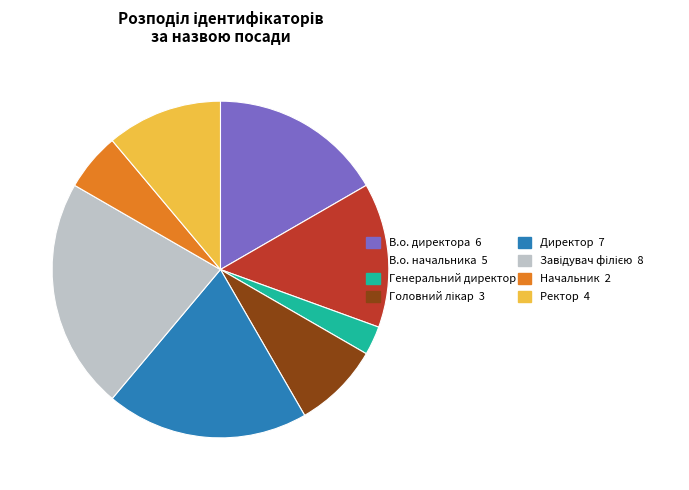

Does any single category account for the majority?

No